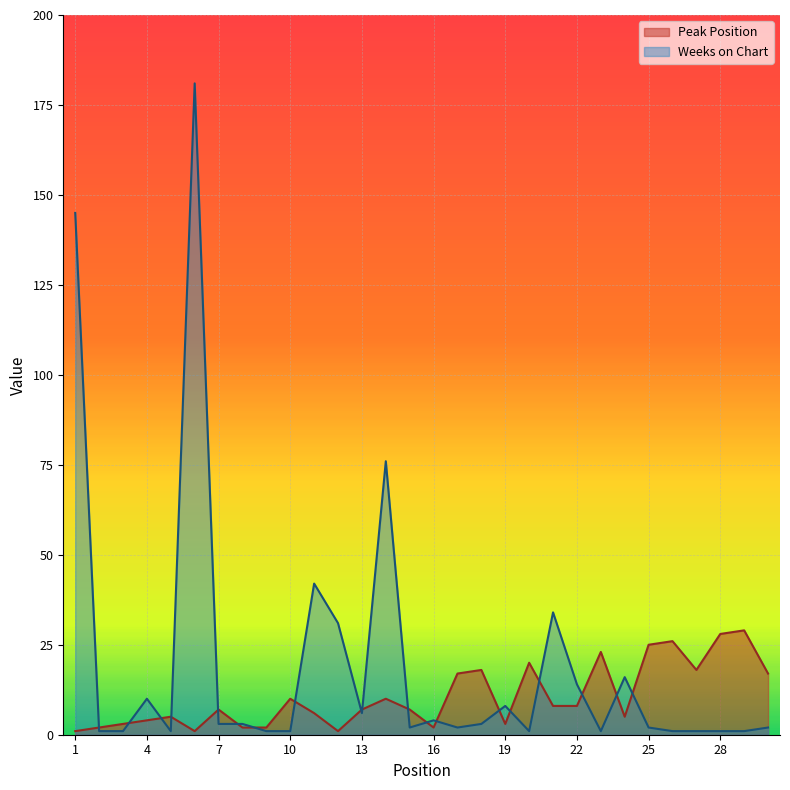

Reading left to right, list all the values displayed in this chart.

Peak Position: 1	2	3	4	5	1	7	2	2	10	6	1	7	10	7	2	17	18	3	20	8	8	23	5	25	26	18	28	29	17
Weeks on Chart: 145	1	1	10	1	181	3	3	1	1	42	31	6	76	2	4	2	3	8	1	34	14	1	16	2	1	1	1	1	2